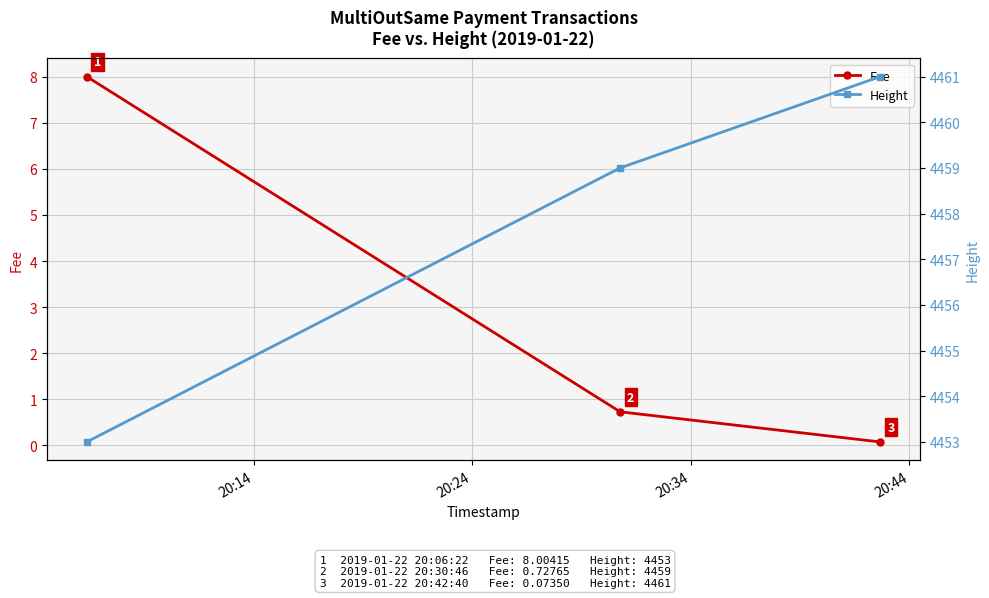

What is the maximum value for Fee?

8.0